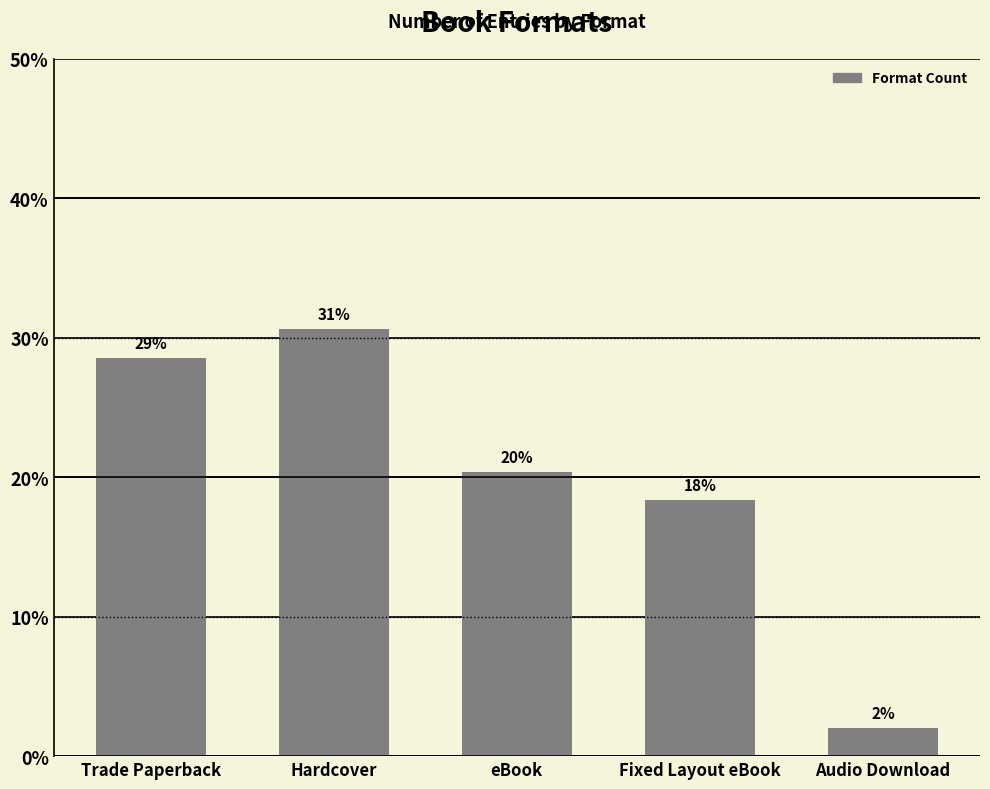

How many bars are there in total?

5